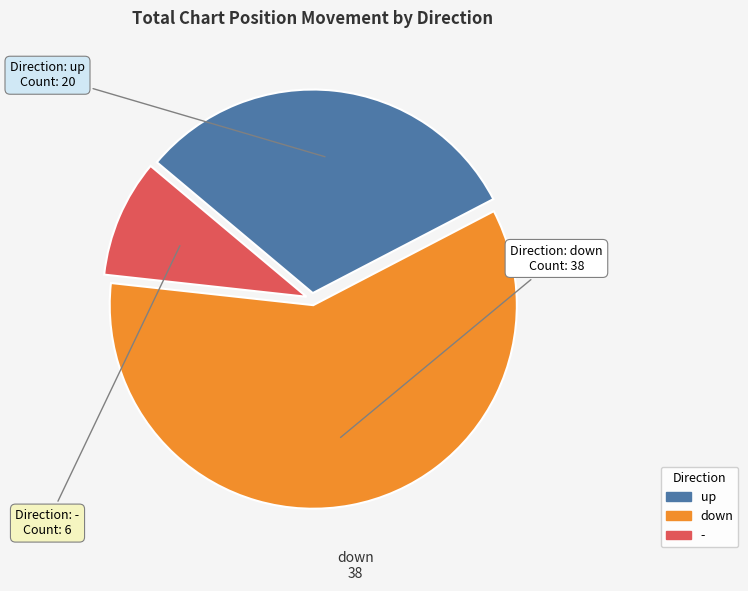

What is the smallest slice in the pie chart?

-